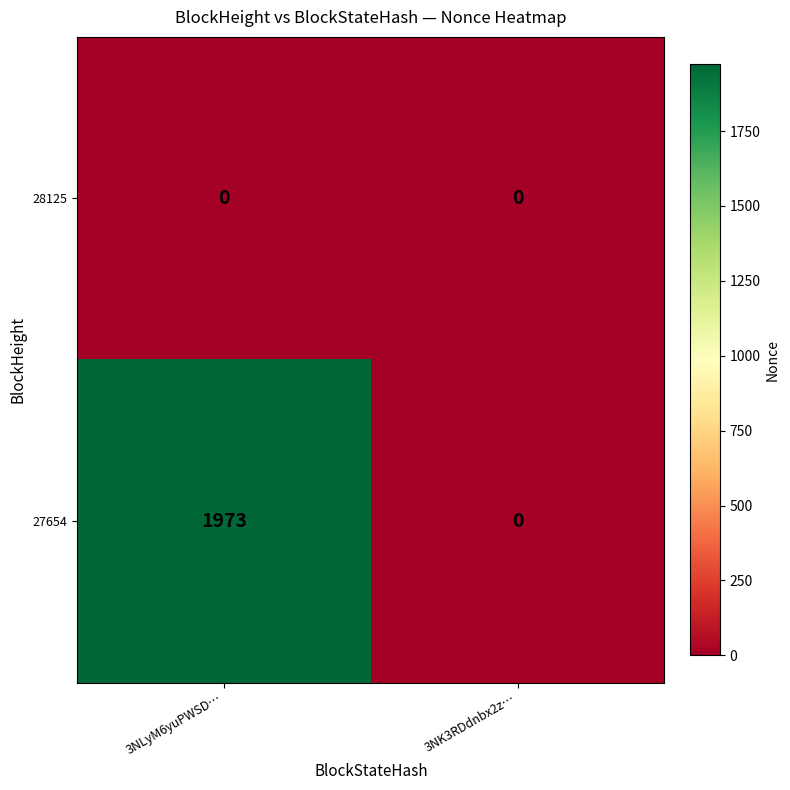

At which category is the sum across all series the highest?

3NLyM6yuPWSD…